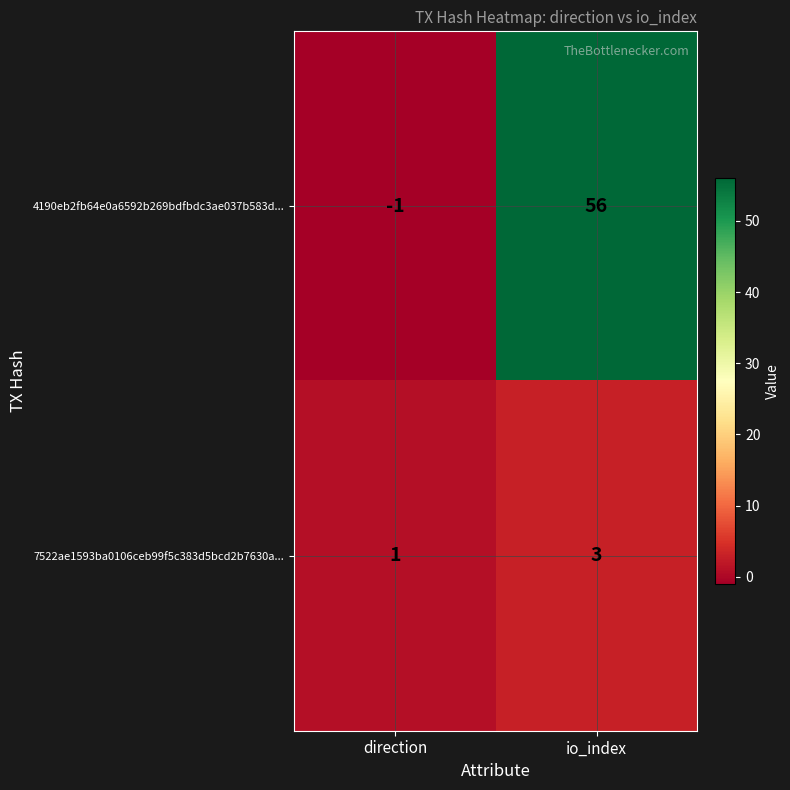

What is the difference between the maximum and minimum values in the 4190eb2fb64e0a6592b269bdfbdc3ae037b583d... series?

57